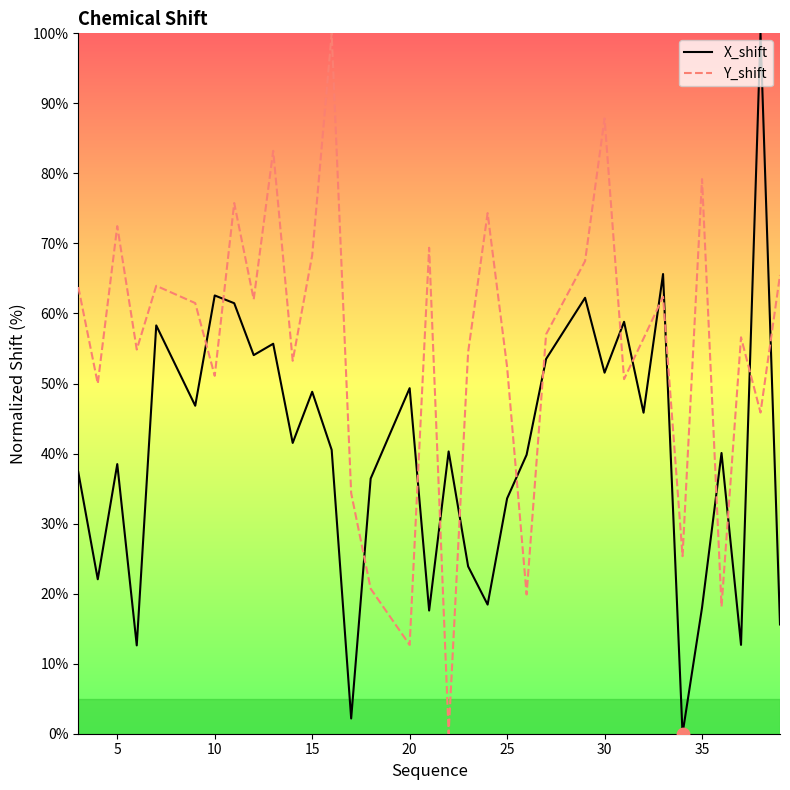

Which series has the largest total across all categories?

Y_shift